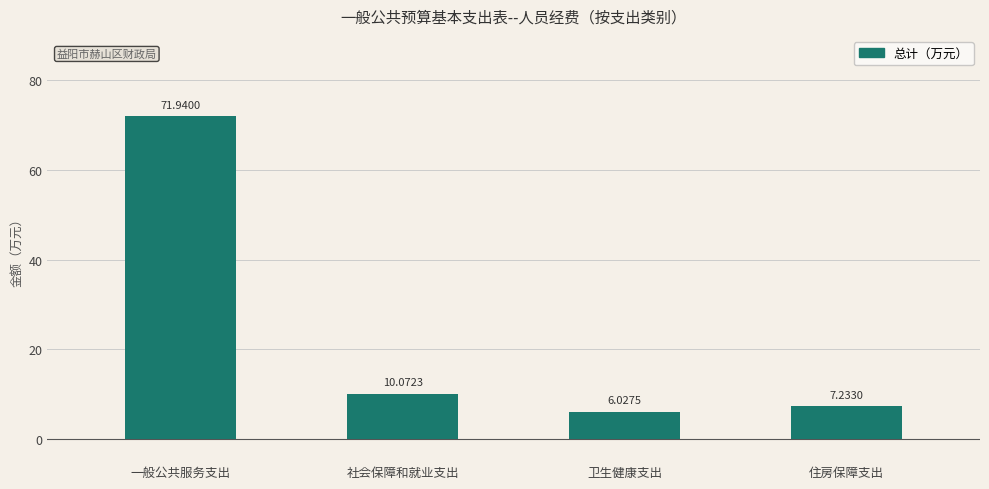

What is the difference between the second highest and minimum values?

4.0